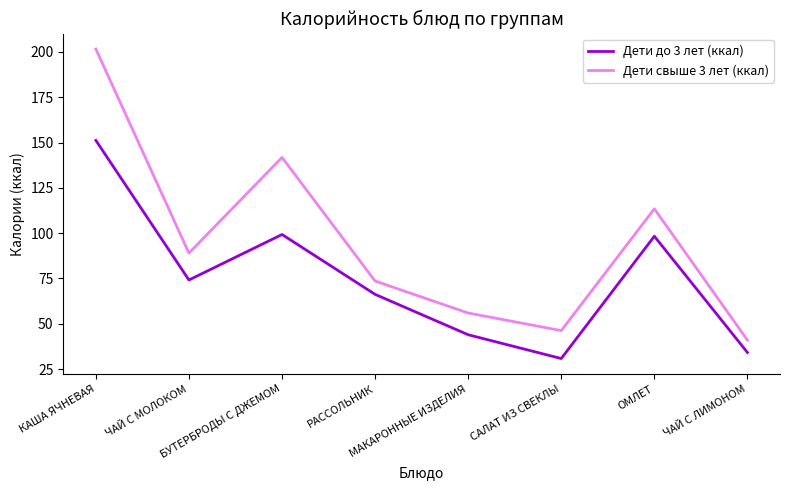

At which category does Дети свыше 3 лет (ккал) reach its first local peak?

БУТЕРБРОДЫ С ДЖЕМОМ